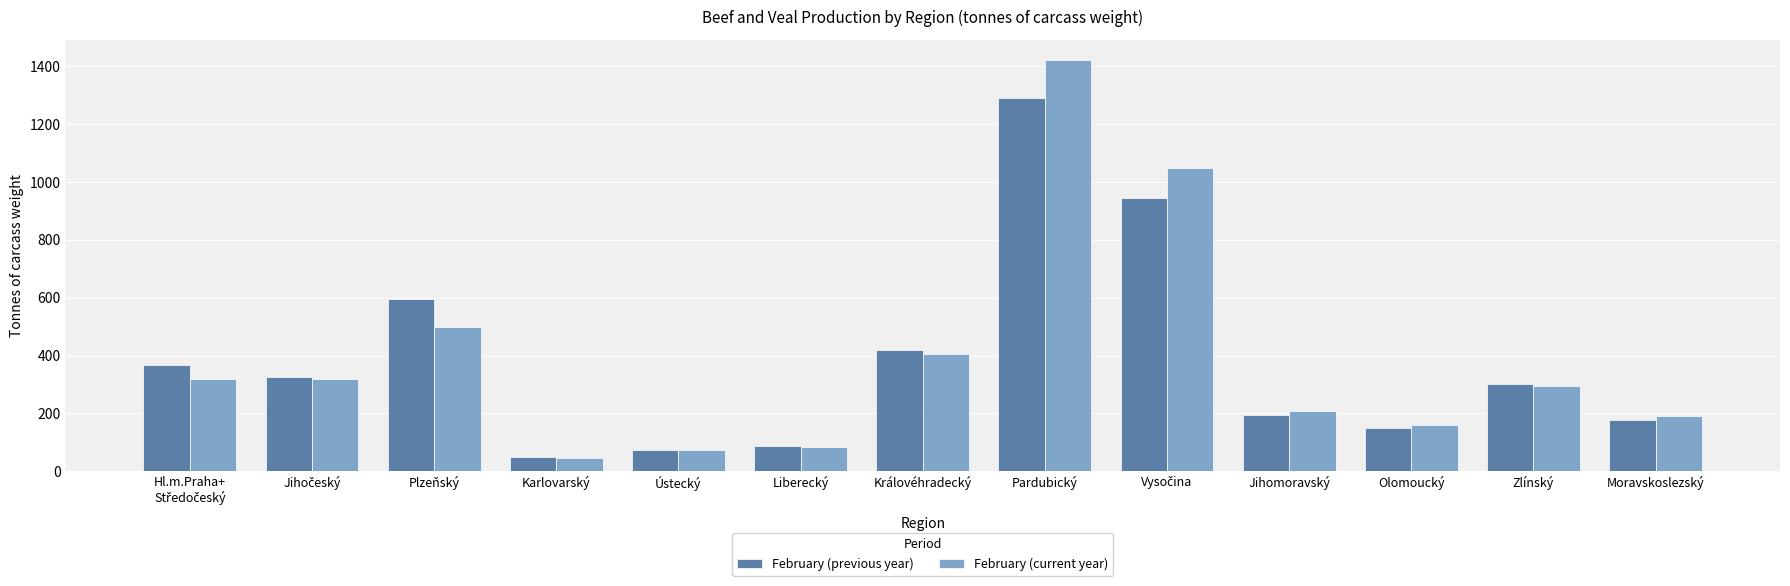

How many data points in February (previous year) are less than 301?

6